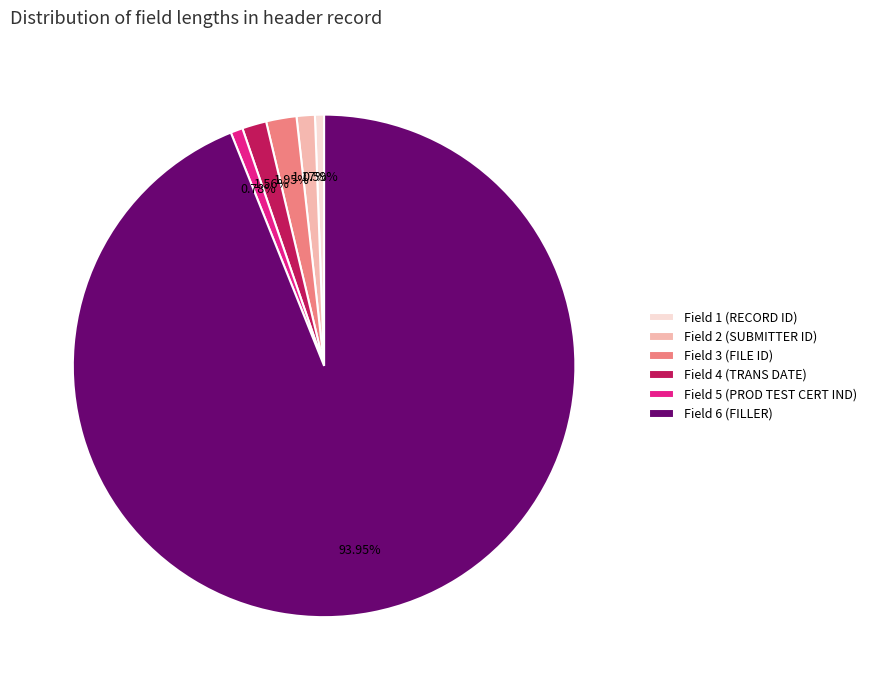

Which has a higher value, Field 2 (SUBMITTER ID) or Field 6 (FILLER)?

Field 6 (FILLER)